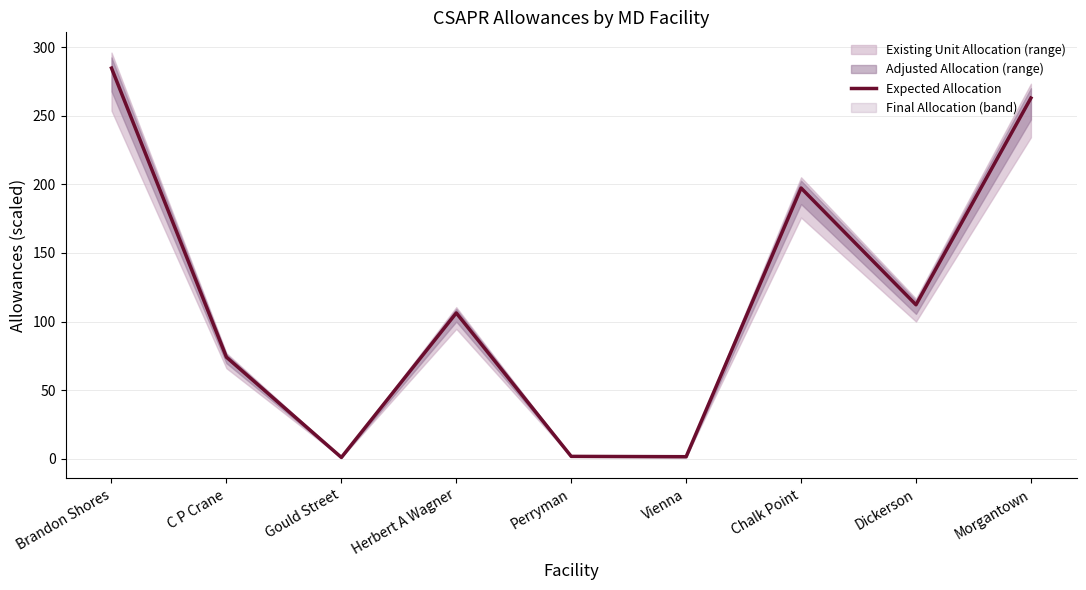

What is the difference between the maximum and minimum values?

283.7